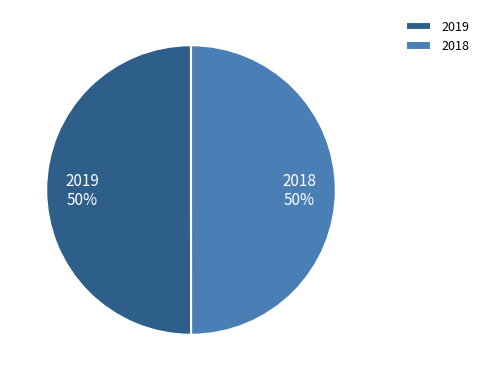

Approximately how many times larger is the value at 2019 compared to 2018?

1.0